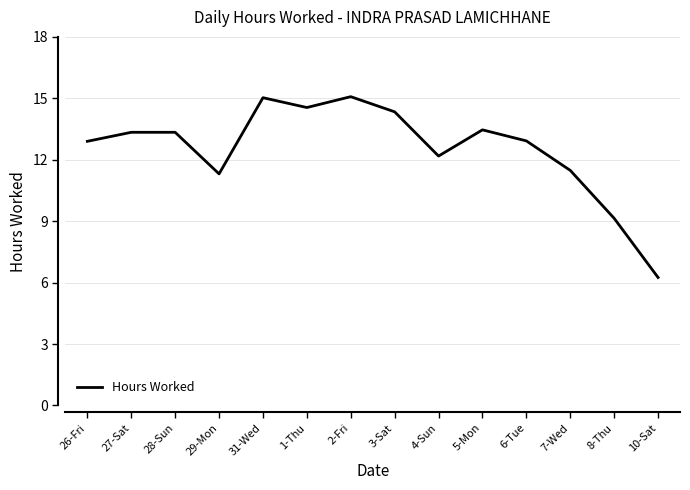

What is the change in value from 29-Mon to 1-Thu?

+3.2